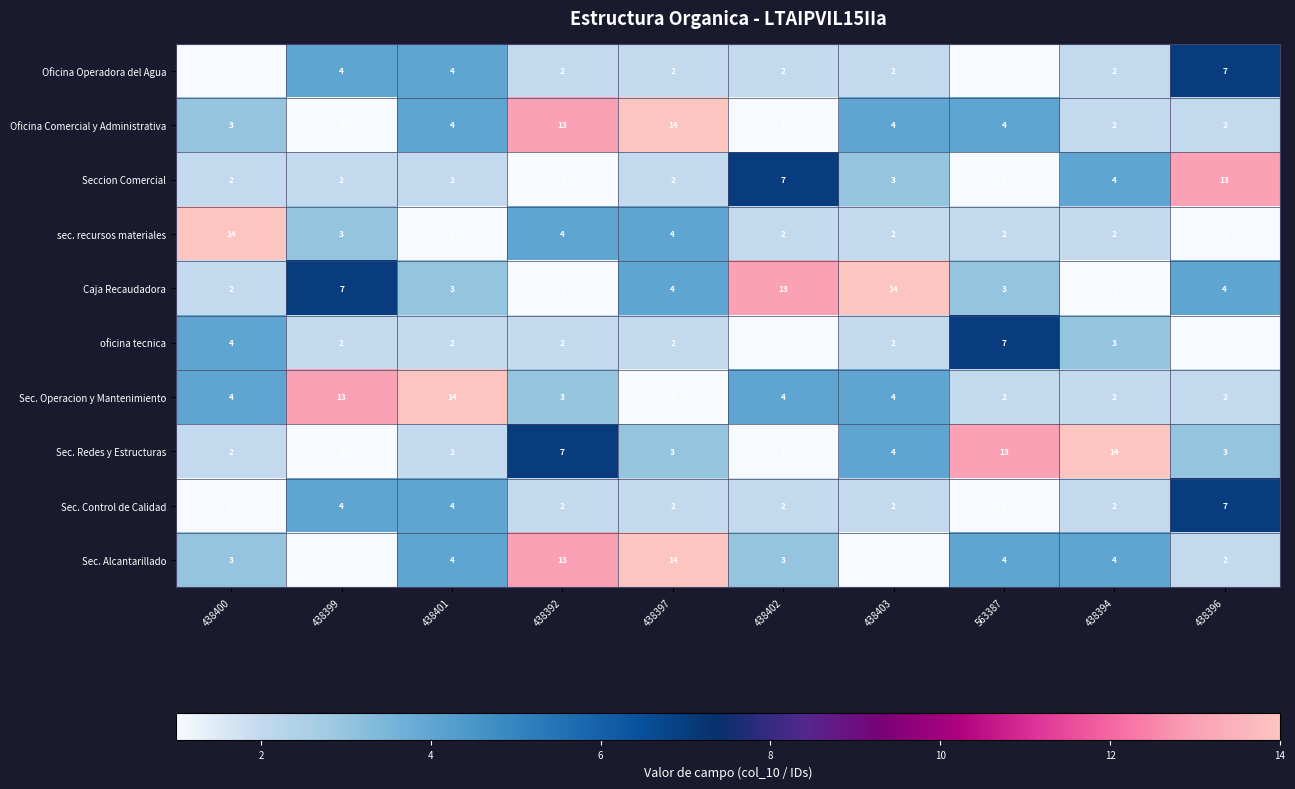

What is the spread (max minus min) of values at 563387?

12